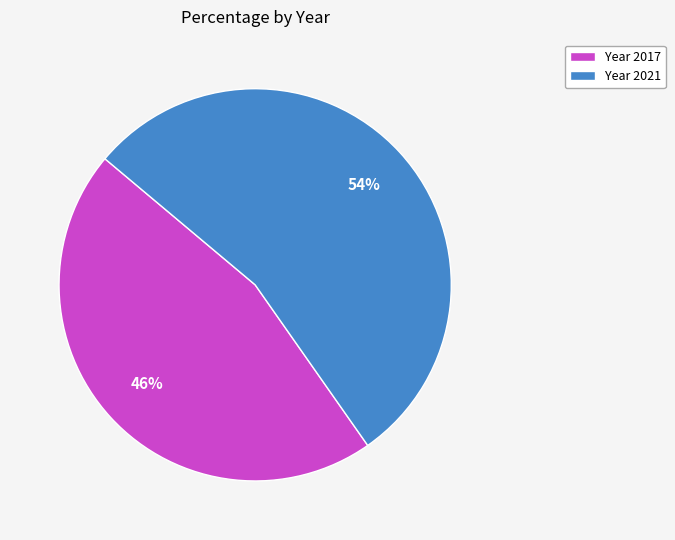

Count the number of slices in the pie.

2